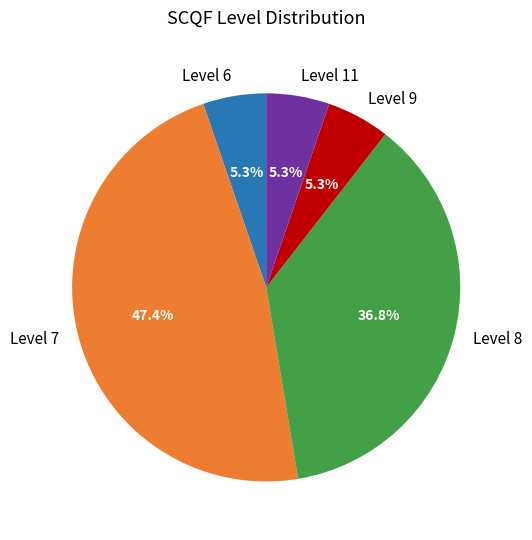

How much of the chart is everything except Level 7?

52.6%